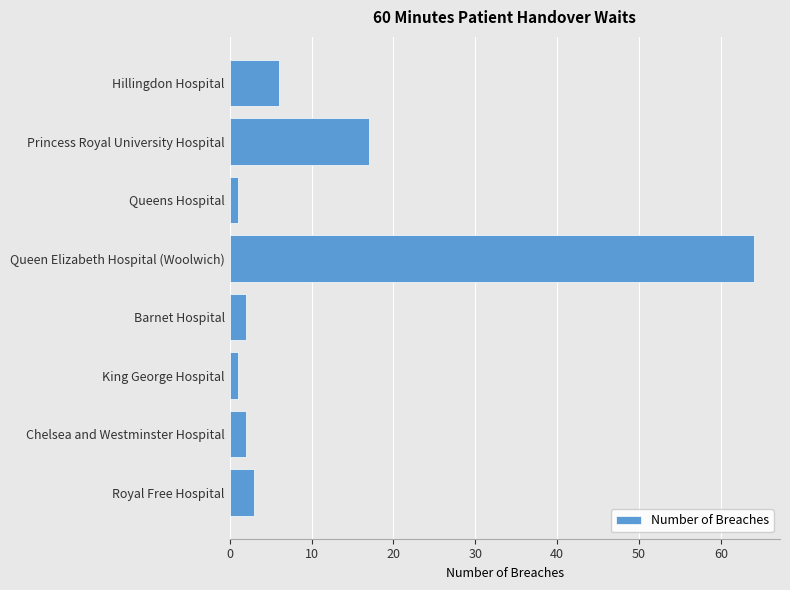

How many values are below 3?

4